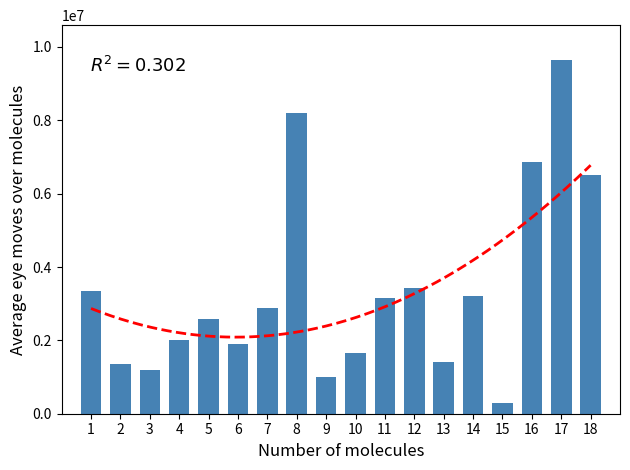

At which category does the chart reach its peak across all series?

17